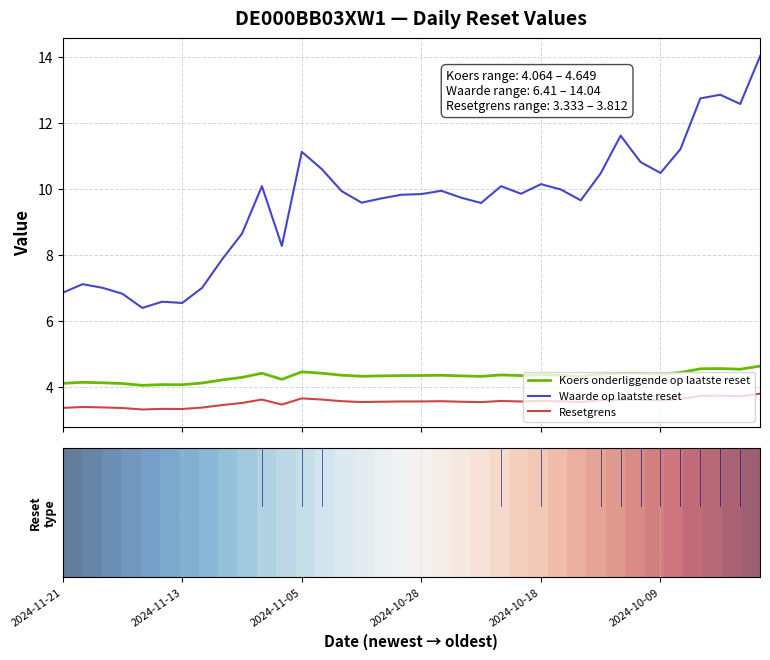

Rank the series by their maximum value, from lowest to highest.

Resetgrens, Koers onderliggende op laatste reset, Waarde op laatste reset